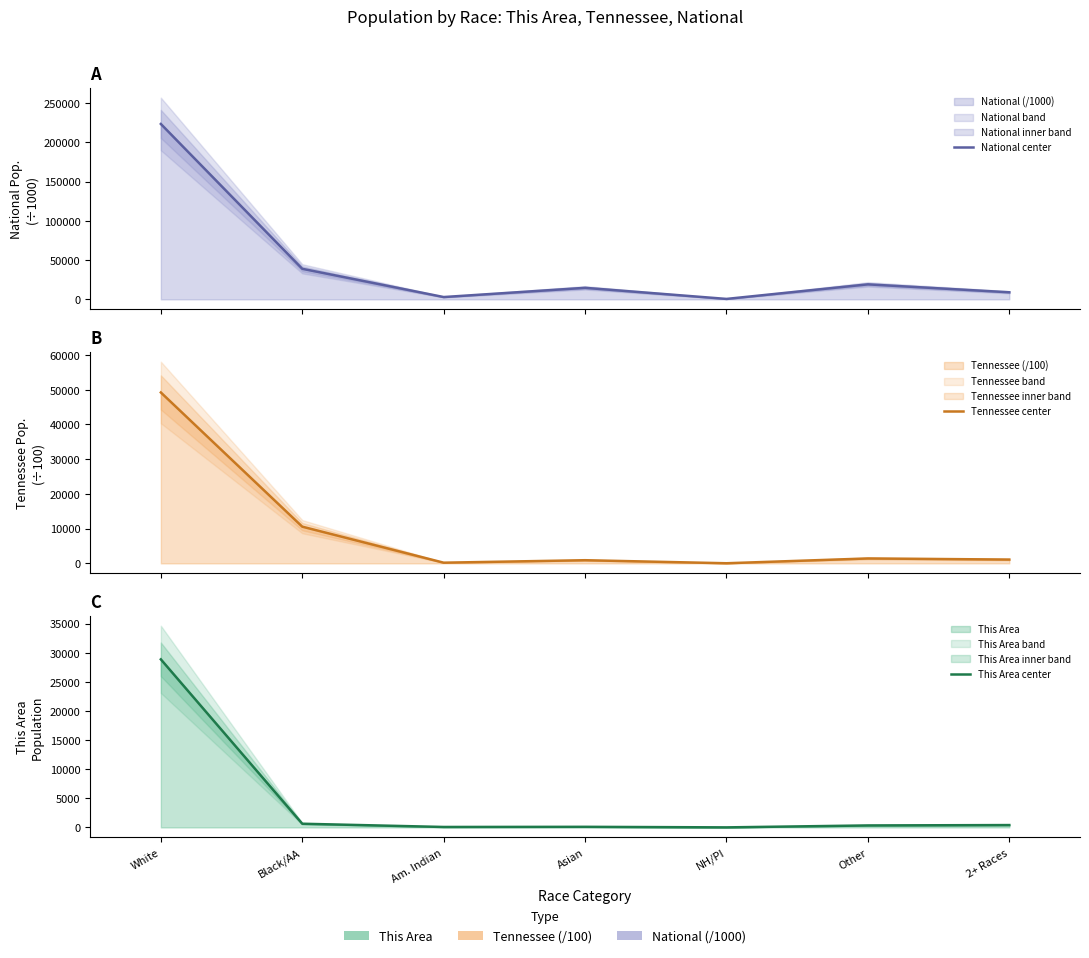

True or false: This Area center has more than 0 points higher than both neighbors.

True